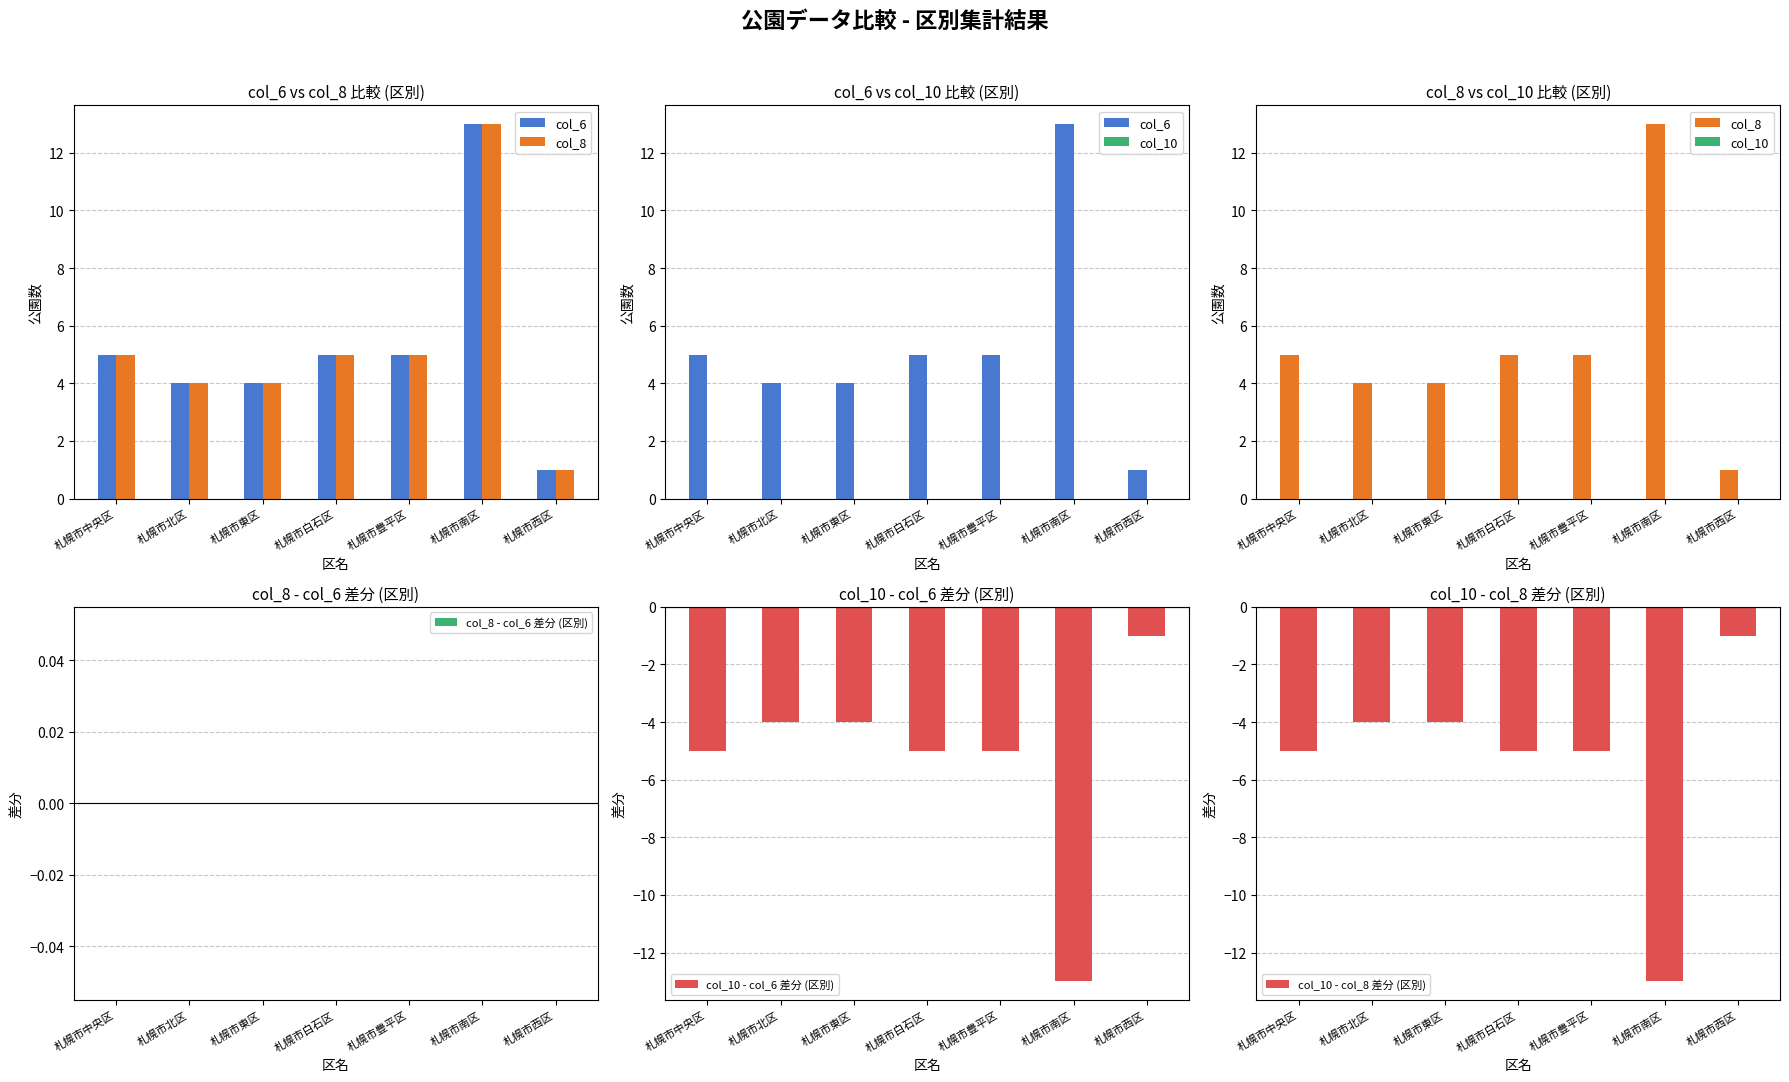

What is the value of the col_8 bar at the 3rd from the left?

4